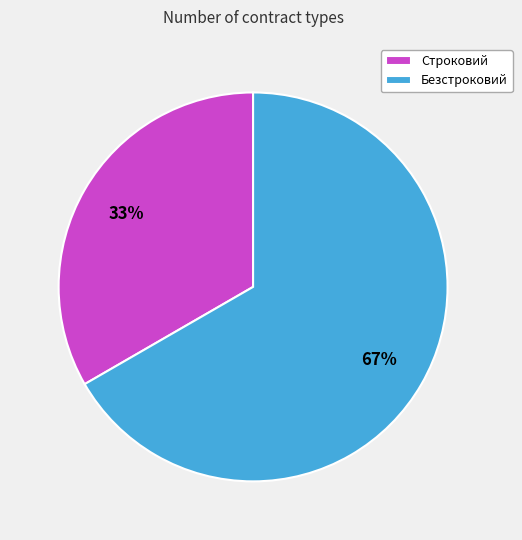

Rank the categories by value from lowest to highest.

Строковий, Безстроковий